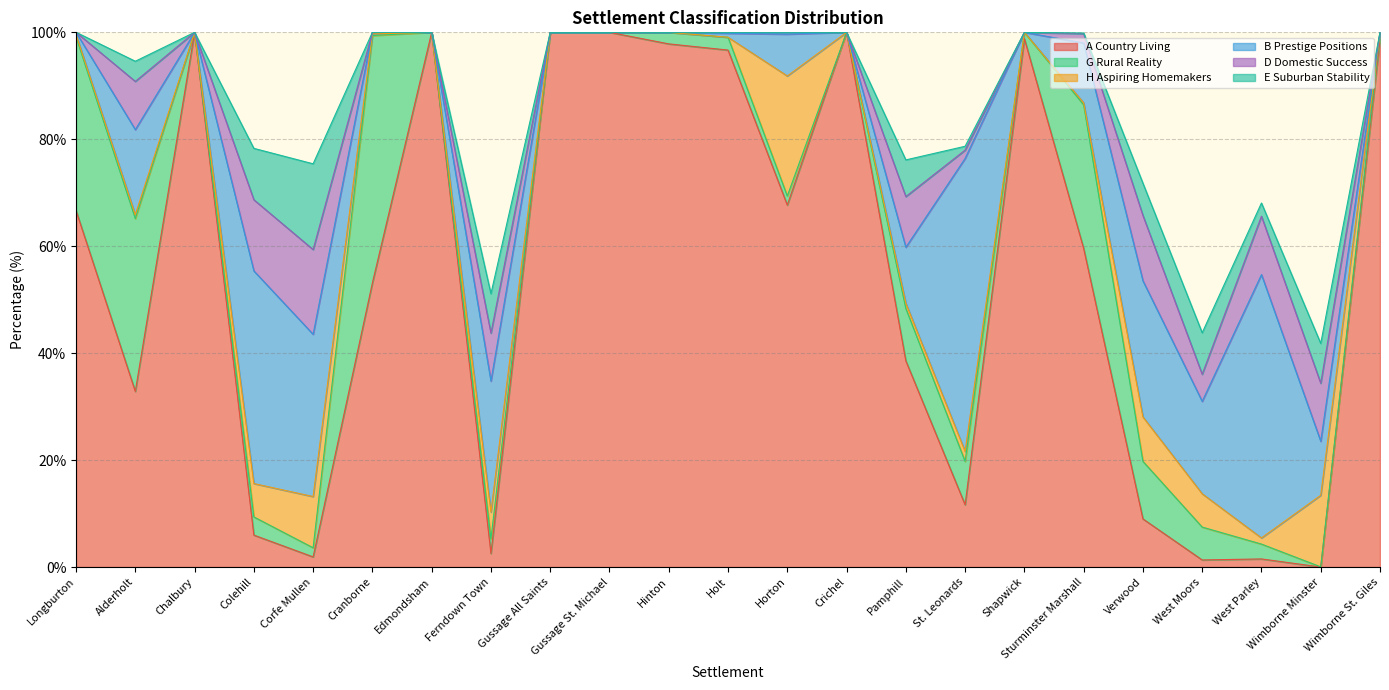

How many values in the G Rural Reality series exceed 2?

13